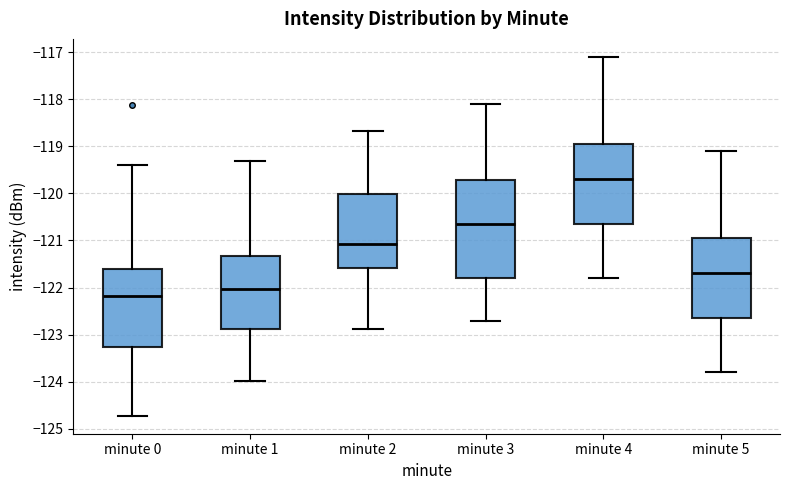

Which box is the tallest, from its lower edge to its upper edge?

minute 3